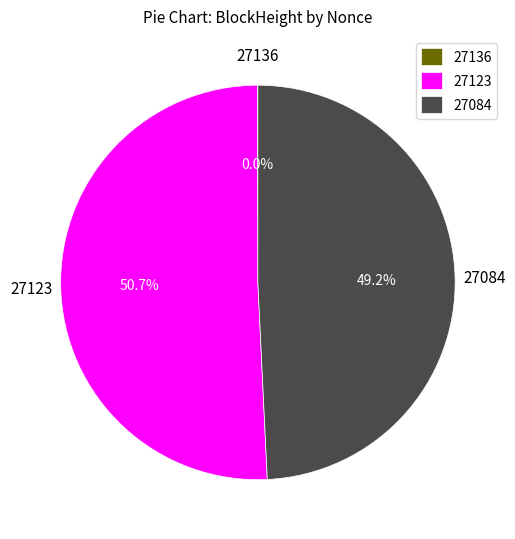

To the nearest percent, what is the difference between the largest and smallest slice percentages?

51%